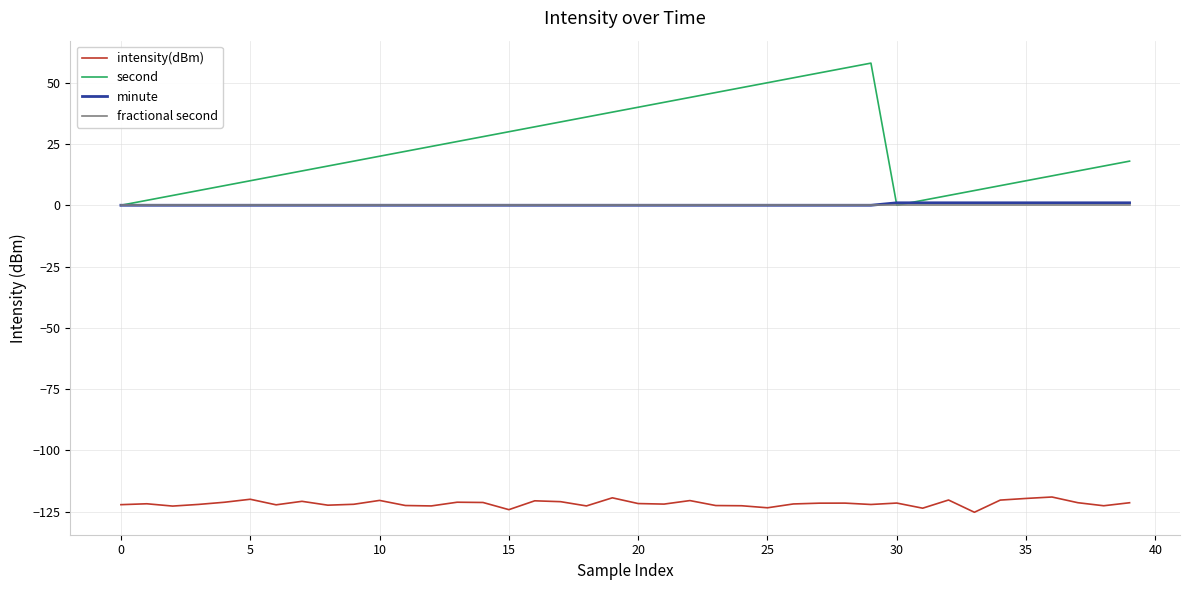

What is the smallest value displayed?

-125.3